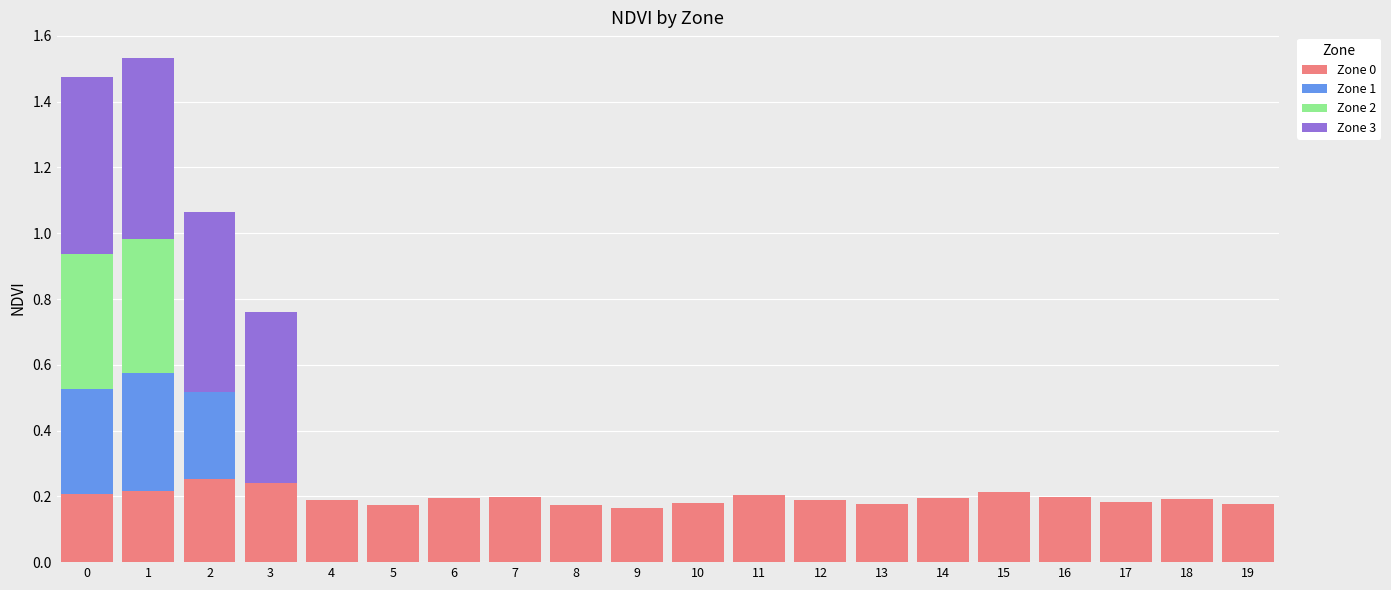

True or false: Zone 0 has a value of 0.2 at 15.

True